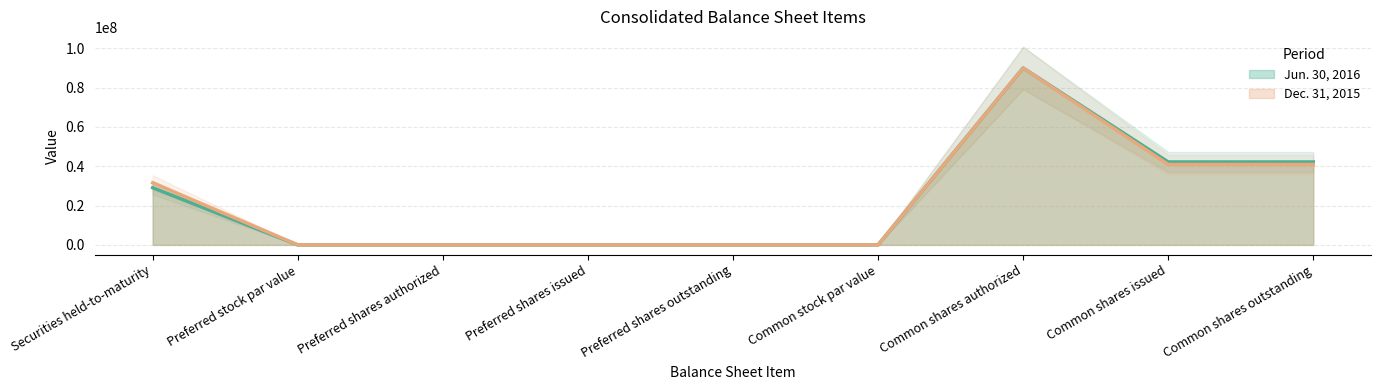

What is the value of the Dec. 31, 2015 point at the 1st from the left?

31585303